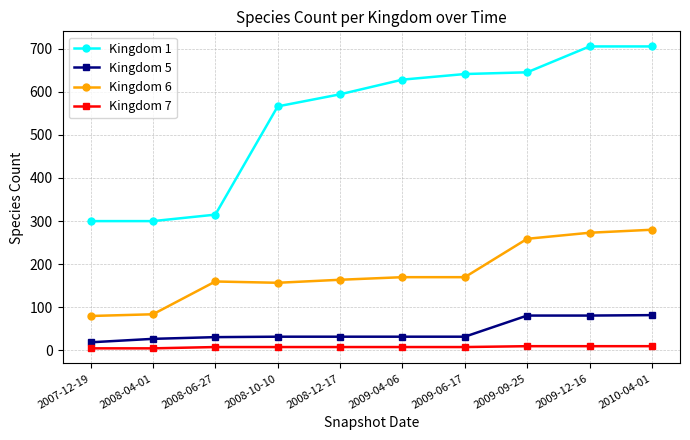

What is the spread (max minus min) of values at 2008-12-17?

586